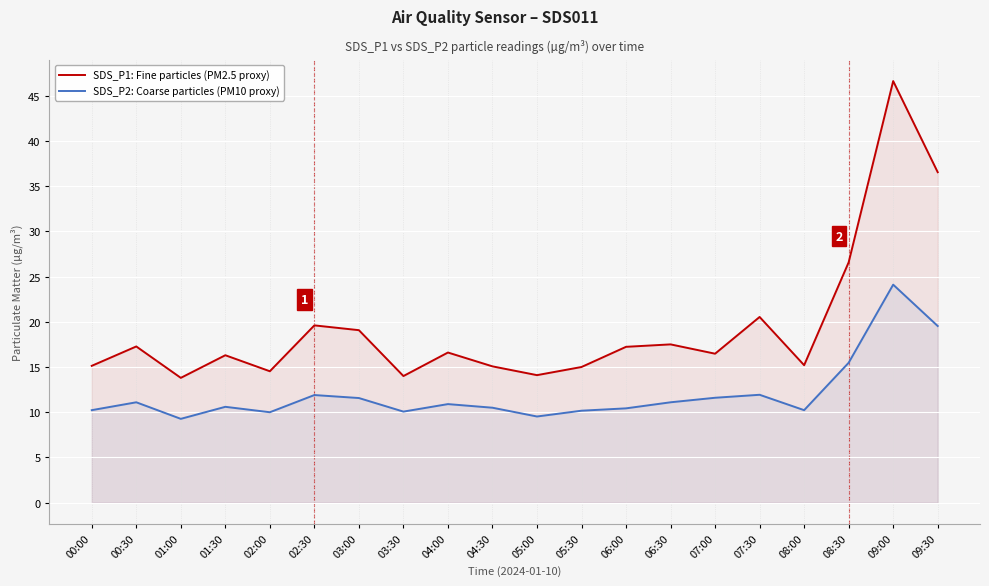

What is the total value across all series at 02:30?

31.5